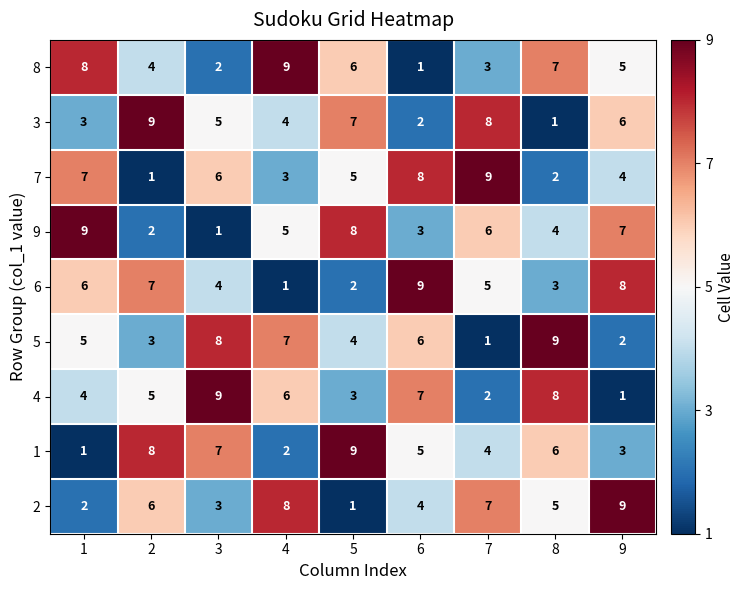

At which label does 9 reach its minimum?

3